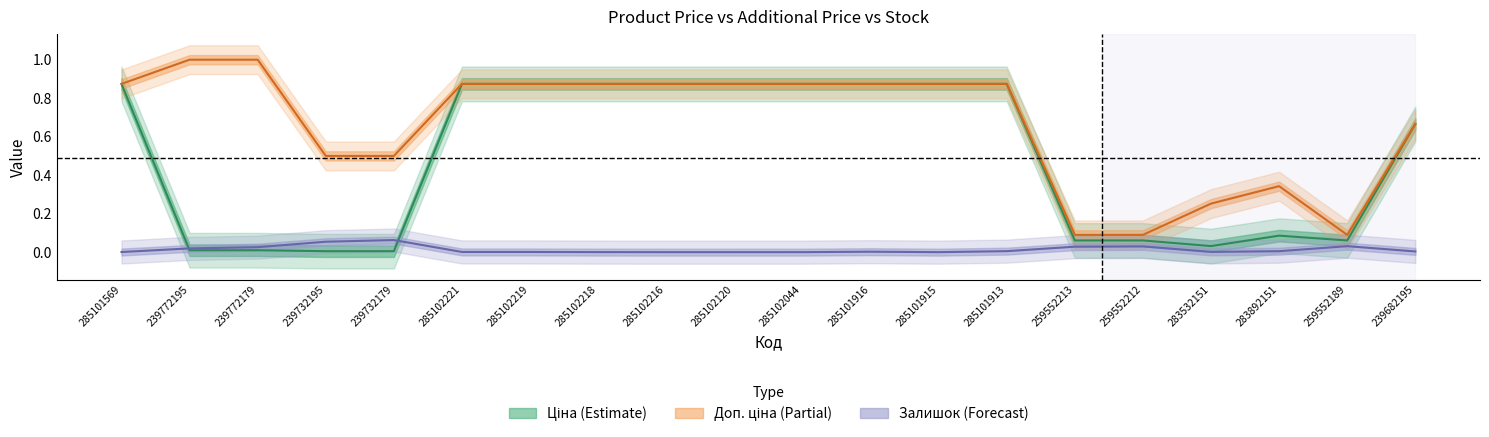

Rank the series at 285102044 from highest to lowest value.

Ціна, Доп. ціна, Залишок